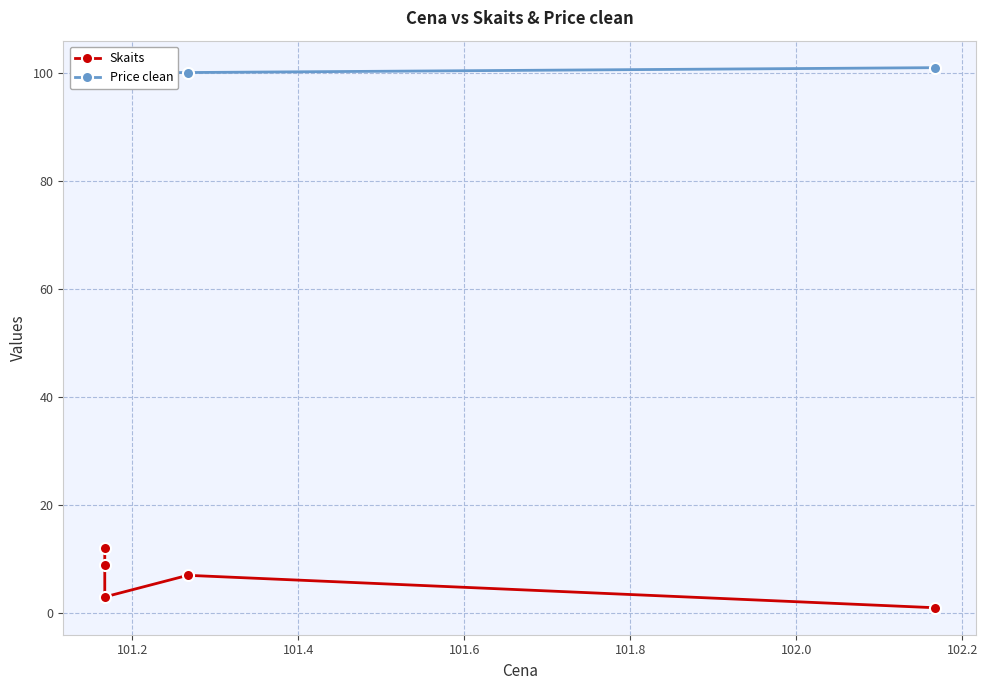

Reading left to right, list all the values displayed in this chart.

Skaits: 12.0	9.0	3.0	7.0	1.0
Price clean: 100.0	100.0	100.0	100.1	101.0